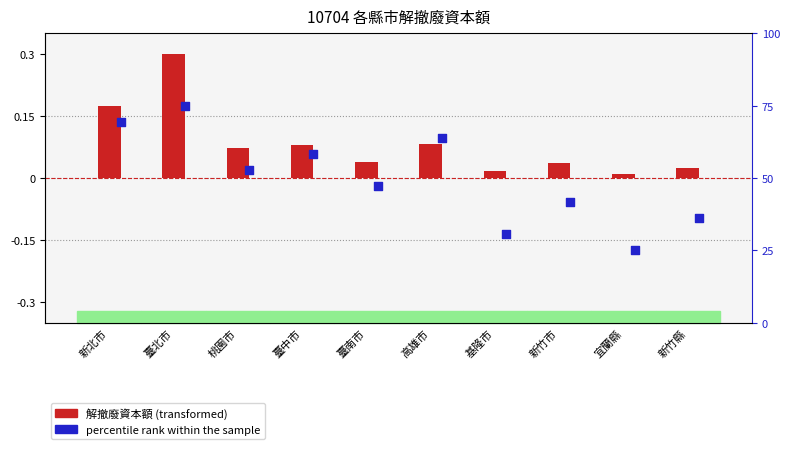

At how many categories does at least one series exceed 0?

10